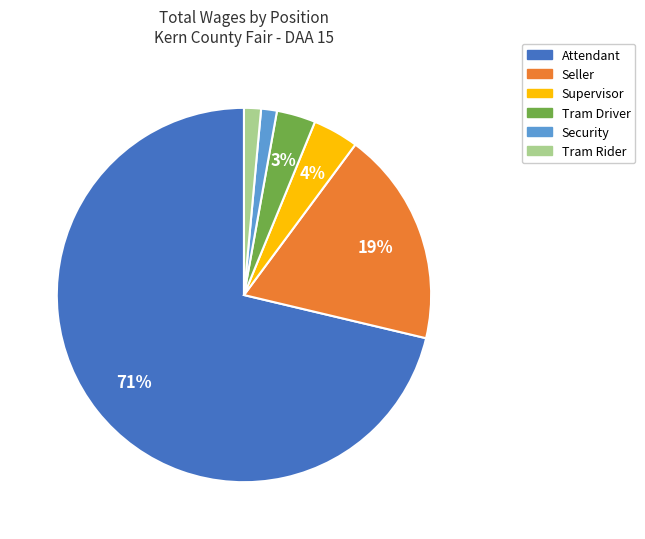

To the nearest percent, what portion does Supervisor represent?

4%